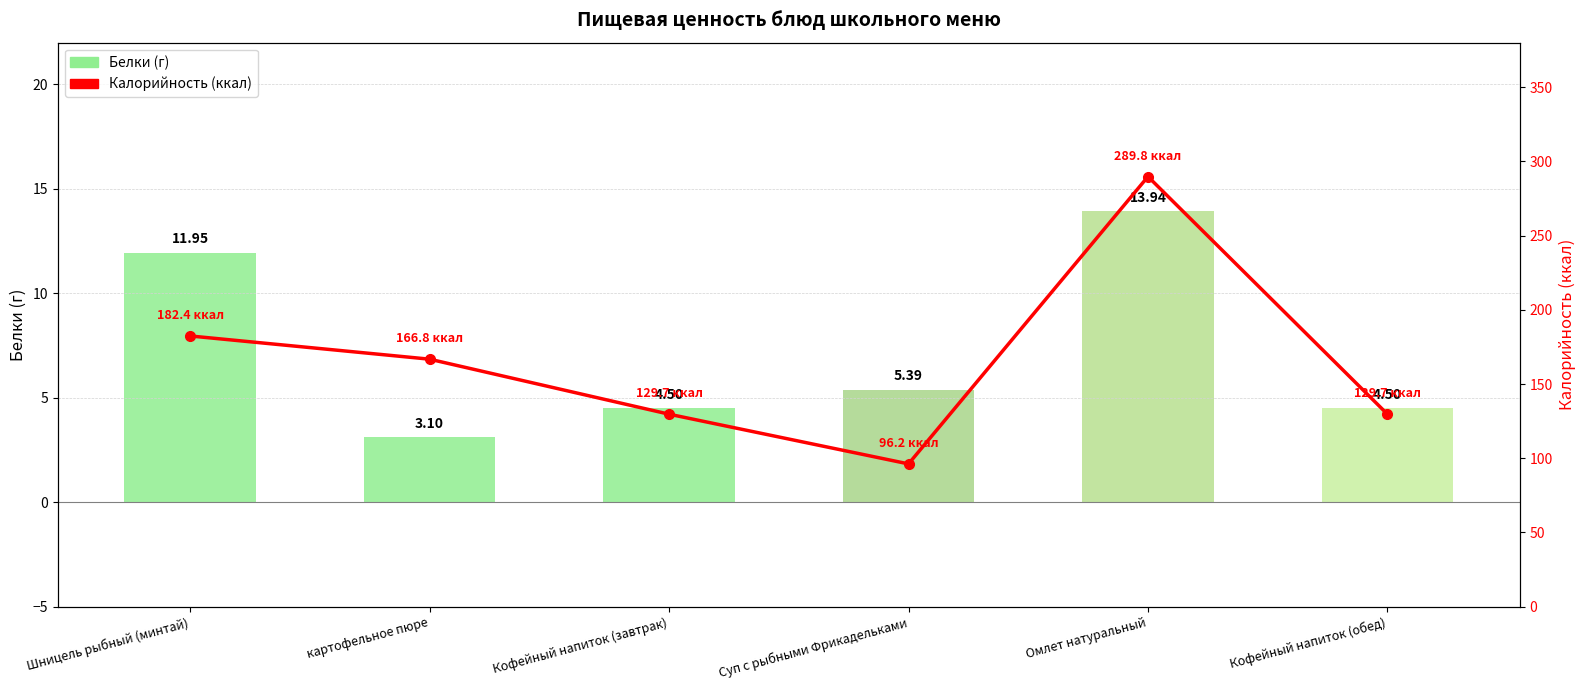

True or false: Белки has a value of 12.0 at Шницель рыбный (минтай).

True